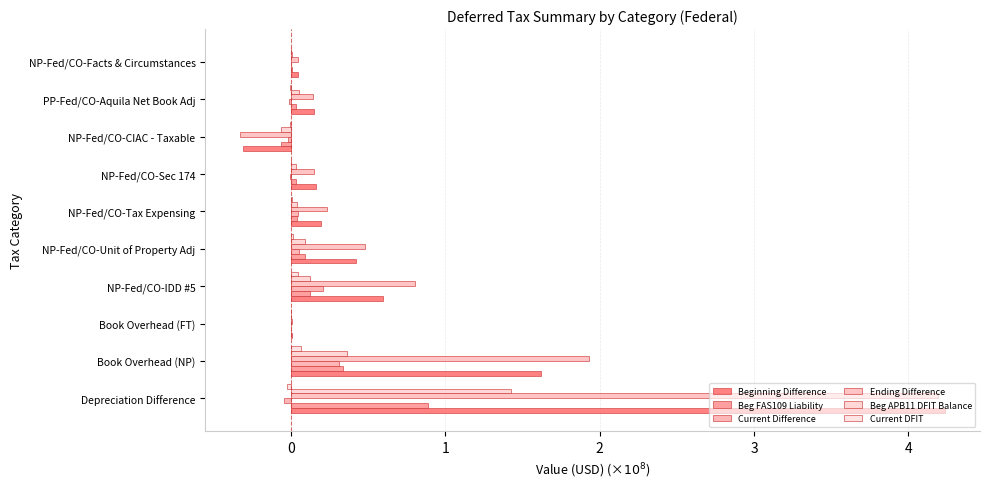

How many distinct data groups are displayed?

6